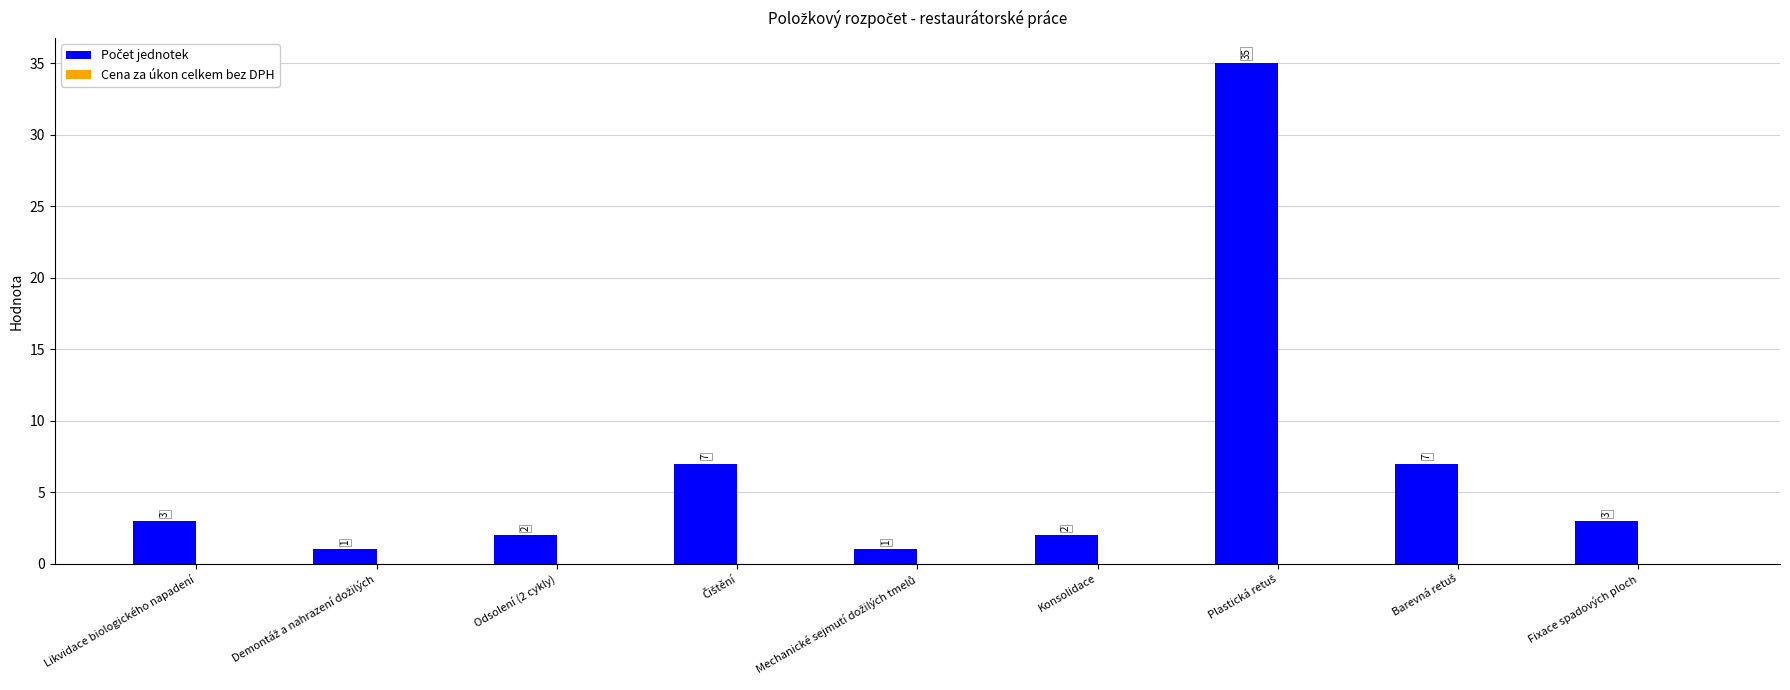

What is the ratio of the value at Odsolení (2 cykly) to the value at Likvidace biologického napadení?

0.7